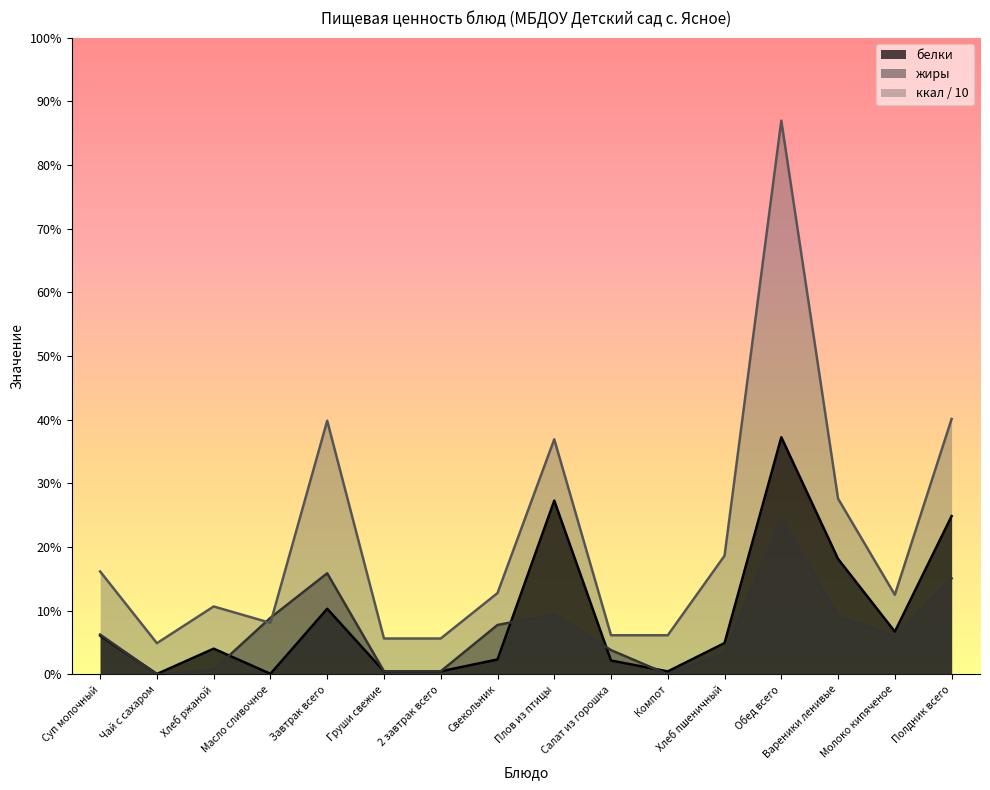

What is the value of the ккал point at the 10th from the left?

5.0